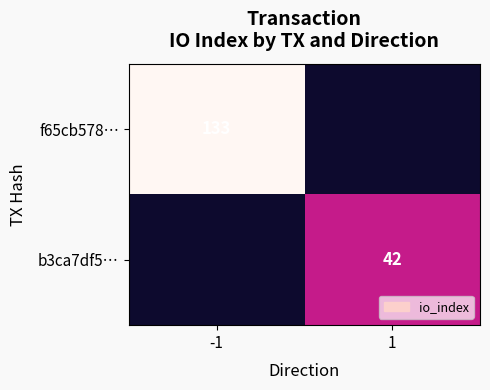

The value of f65cb578… at -1 is 87. True or false?

False